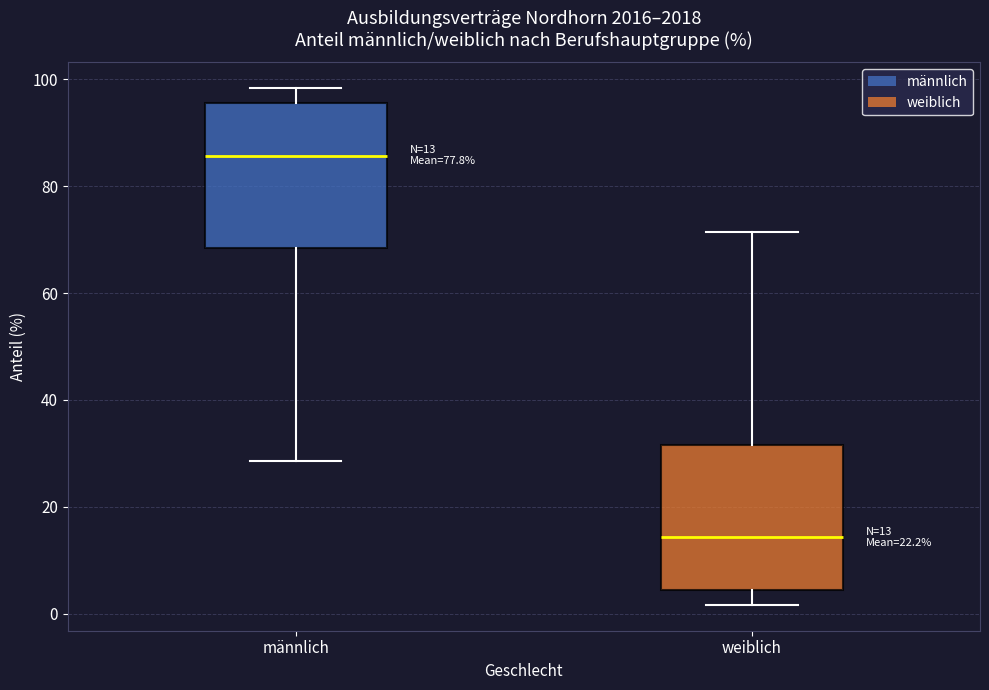

Which box has the lowest median line?

weiblich